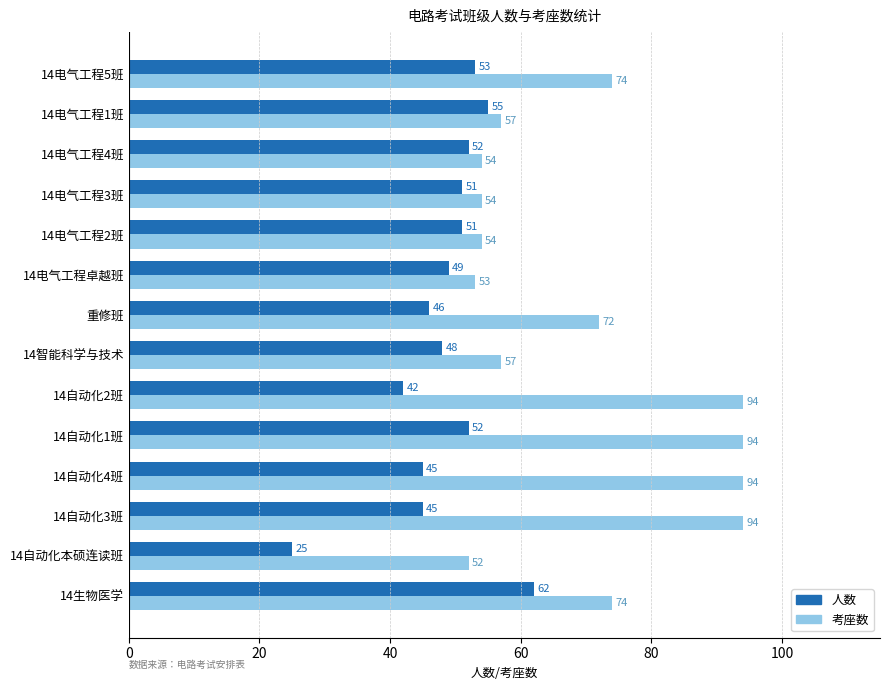

What is the total value across all series at 14电气工程1班?

112